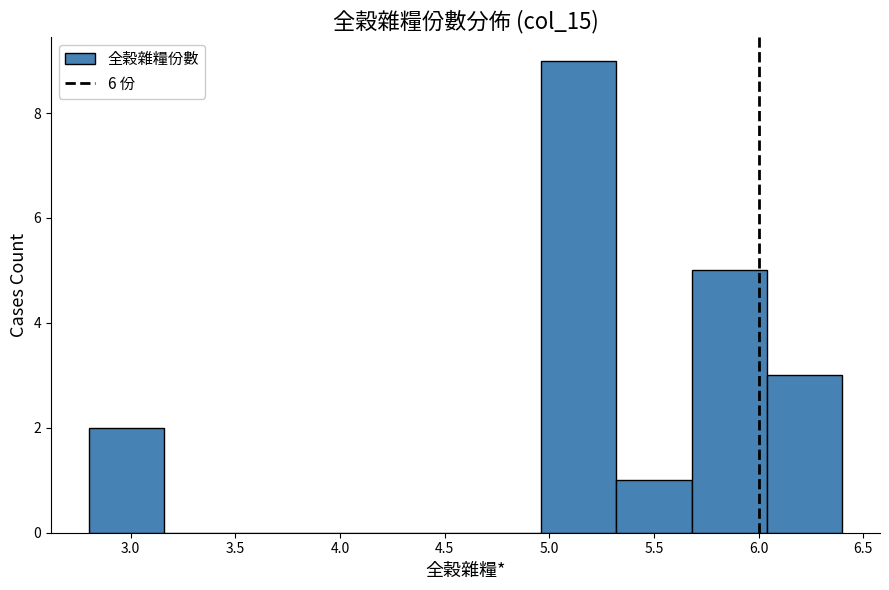

Reading left to right, list every bar in this chart as the range it spans on the x-axis followed by its height. Neither the bar edges nor the heights are printed on the chart, so give them approximately, as read against the axes.

2.80 to 3.16: 2
3.16 to 3.52: 0
3.52 to 3.88: 0
3.88 to 4.24: 0
4.24 to 4.60: 0
4.60 to 4.96: 0
4.96 to 5.32: 9
5.32 to 5.68: 1
5.68 to 6.04: 5
6.04 to 6.40: 3